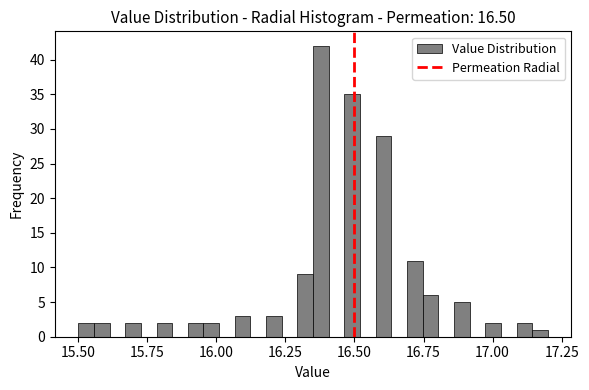

Read against the x-axis, roughly where is the centre of the tallest bar?

16.40